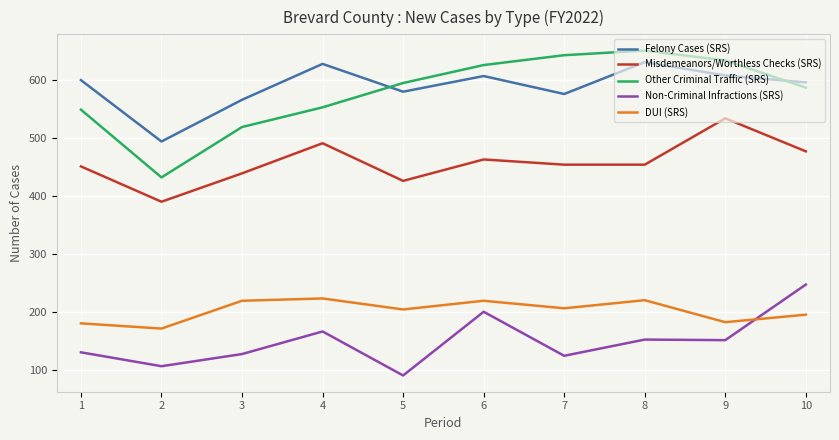

Read the Non-Criminal Infractions (SRS) value at 5.

90